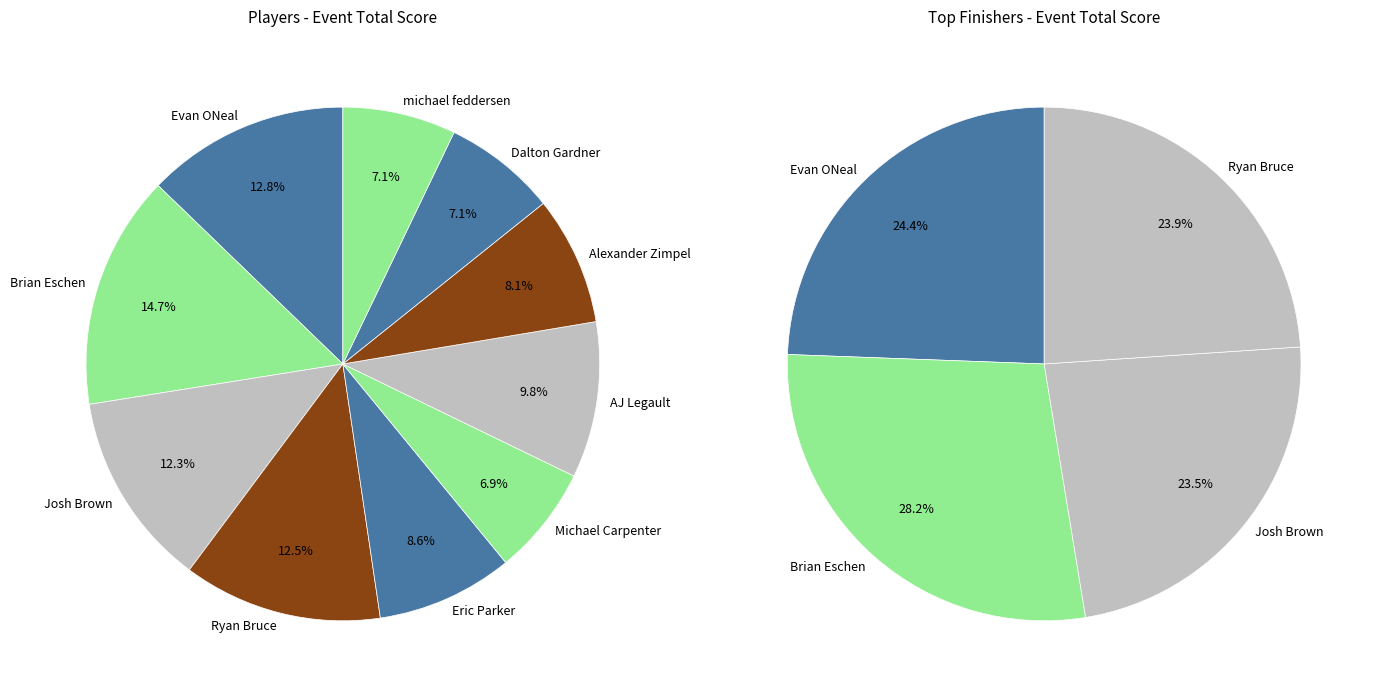

How many slices are in this pie chart?

10